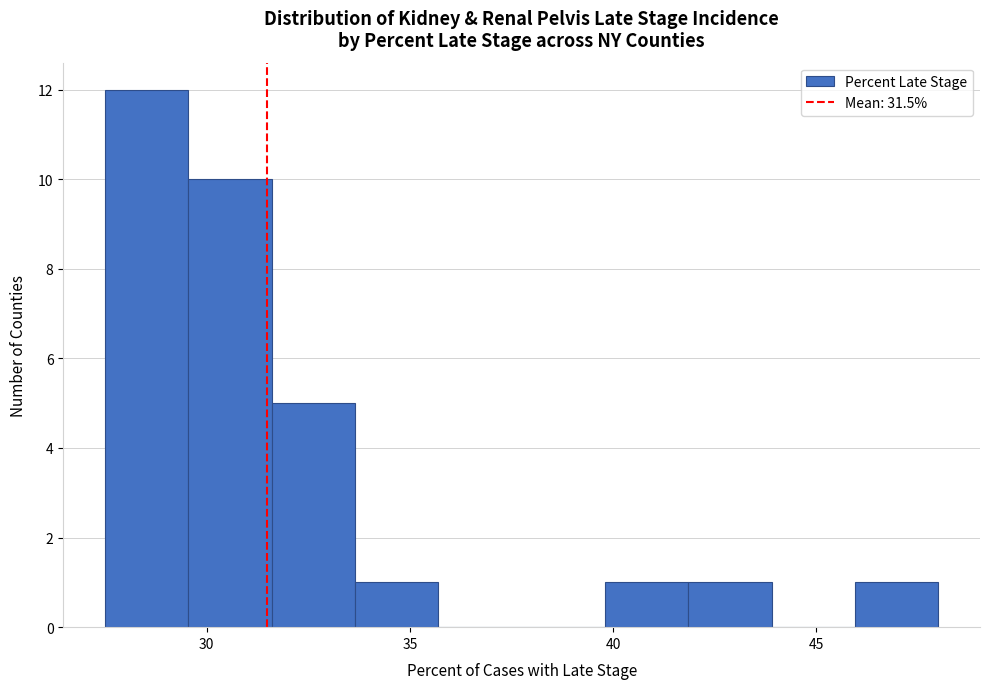

Reading left to right, transcribe this chart: for each bar, give the range it covers on the x-axis and its height. Neither the bar edges nor the heights are printed on the chart, so give them approximately, as read against the axes.

27.50 to 29.55: 12
29.55 to 31.60: 10
31.60 to 33.65: 5
33.65 to 35.70: 1
35.70 to 37.75: 0
37.75 to 39.80: 0
39.80 to 41.85: 1
41.85 to 43.90: 1
43.90 to 45.95: 0
45.95 to 48.00: 1